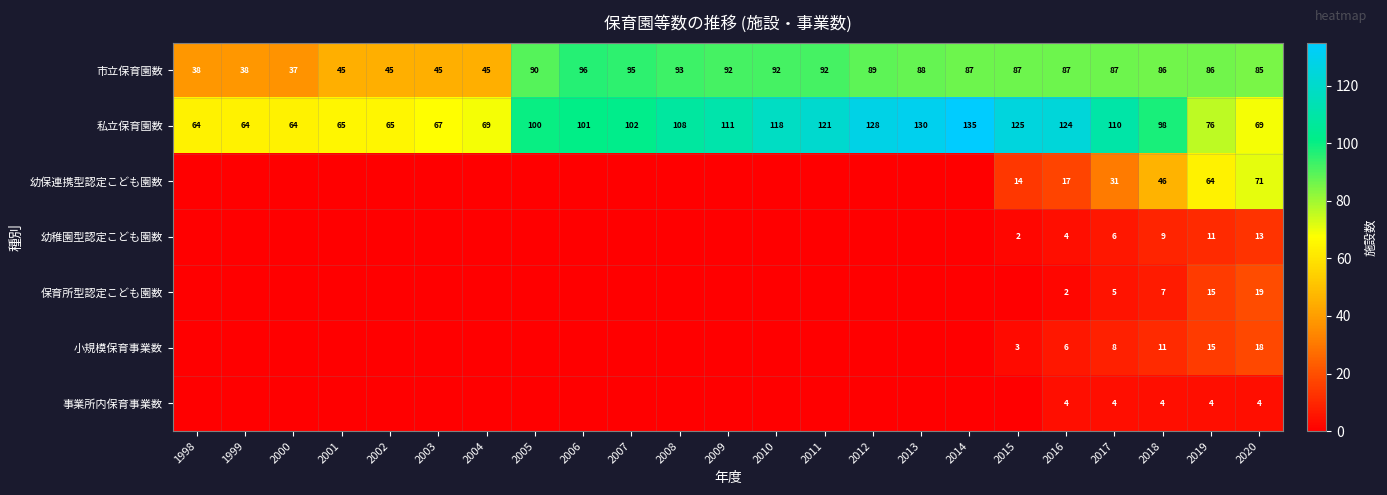

What is the difference between the 市立保育園数 values at 2006 and 1998?

58